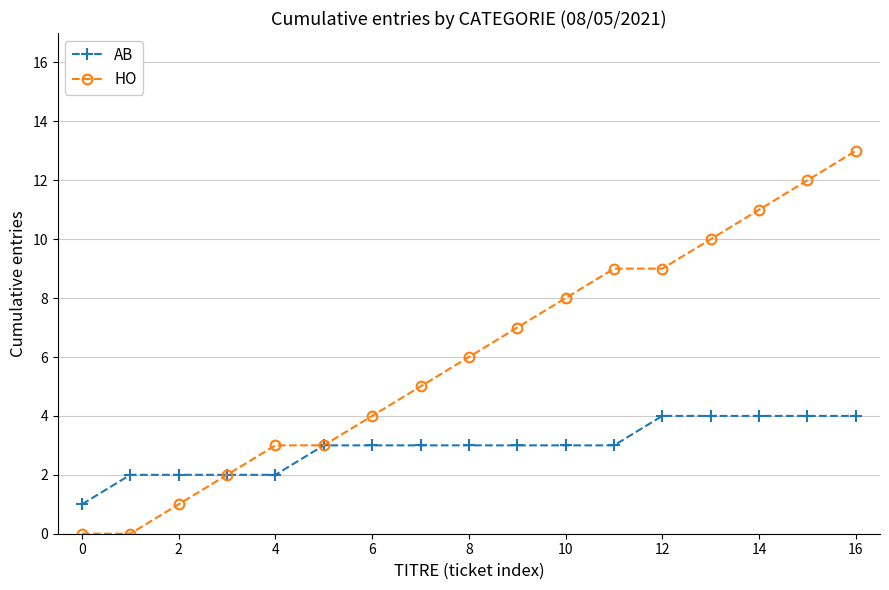

What is the maximum value shown in the chart?

13